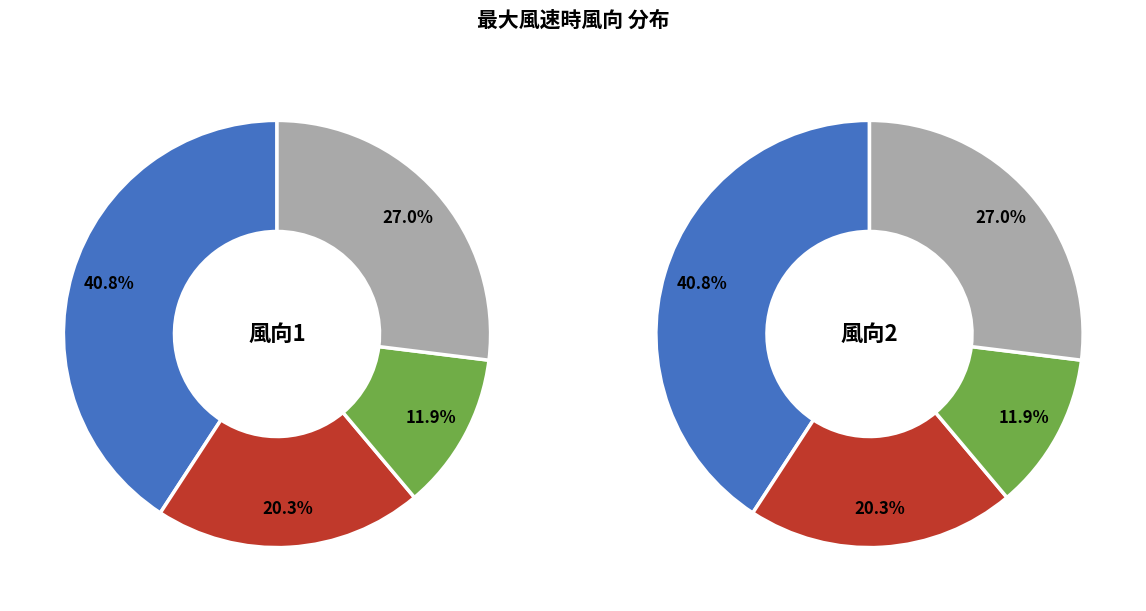

Combined, do 南南西 and 北 account for over 50%?

No